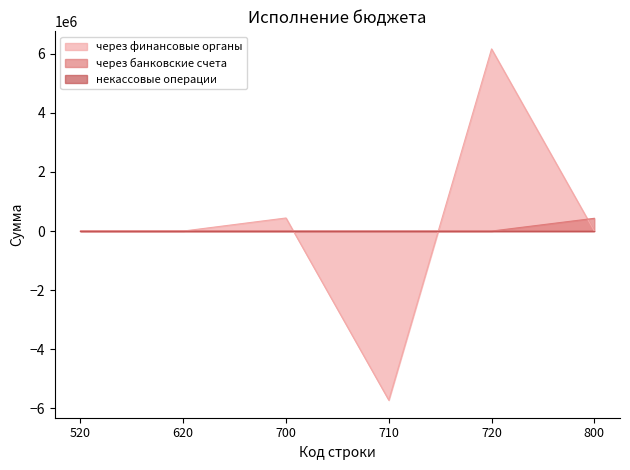

After their last crossing, which series has the higher values: через финансовые органы or через банковские счета?

через банковские счета